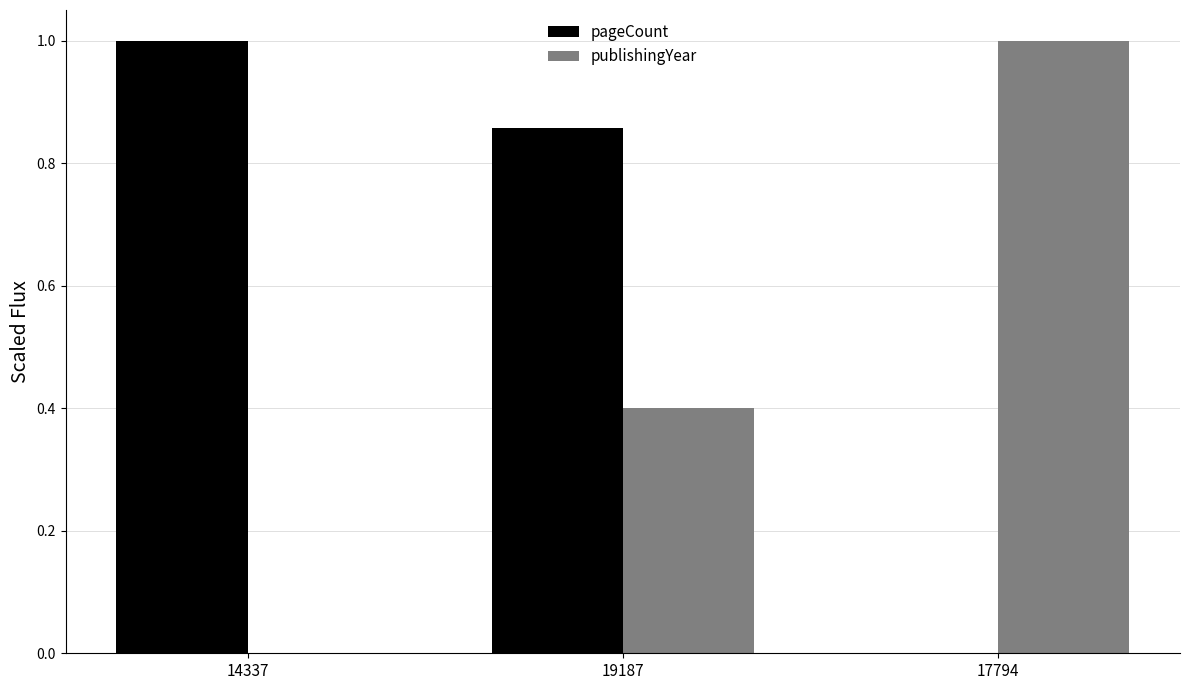

At which label is pageCount closest to 0?

17794